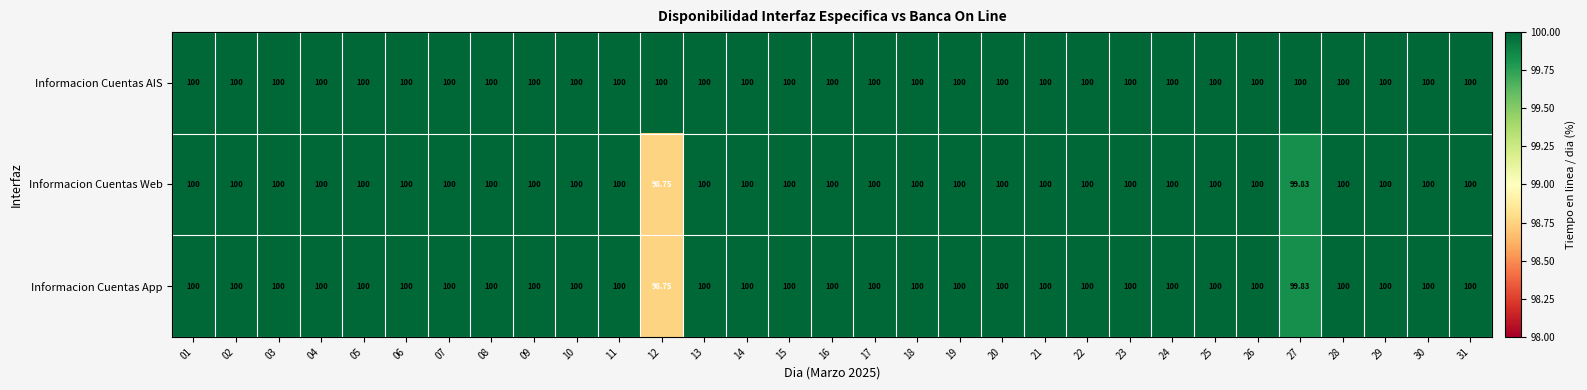

Which series has the largest total across all categories?

Informacion Cuentas AIS